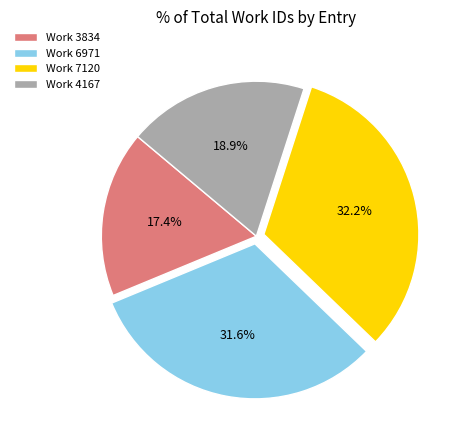

Is there a majority slice in this chart?

No